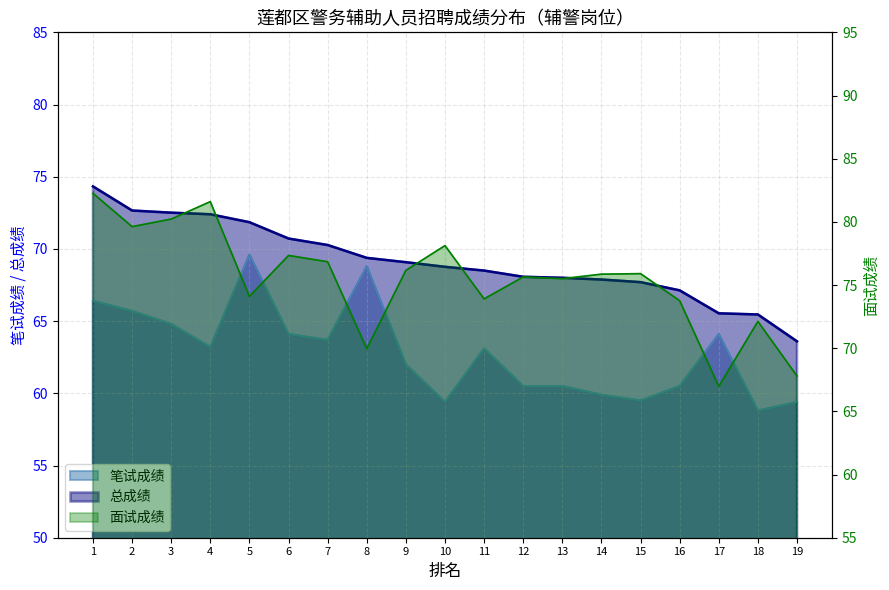

Between 15 and 17, which series saw the biggest shift?

面试成绩